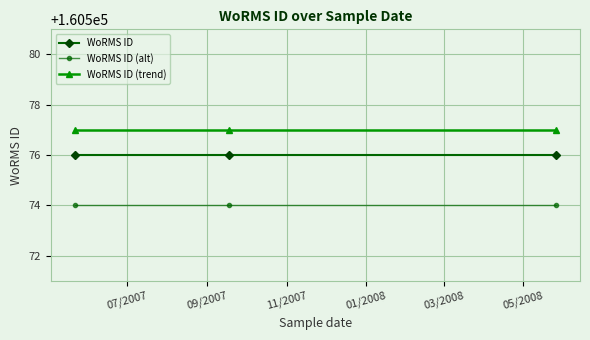

What is the sum of all WoRMS ID (trend) values?

481731